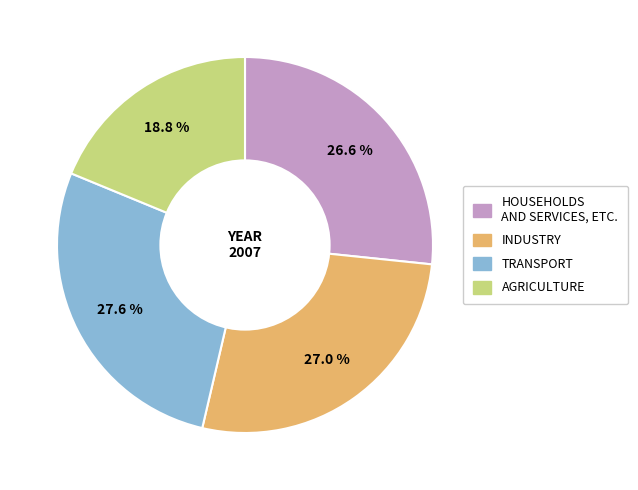

Is there any slice that represents more than half of the pie?

No